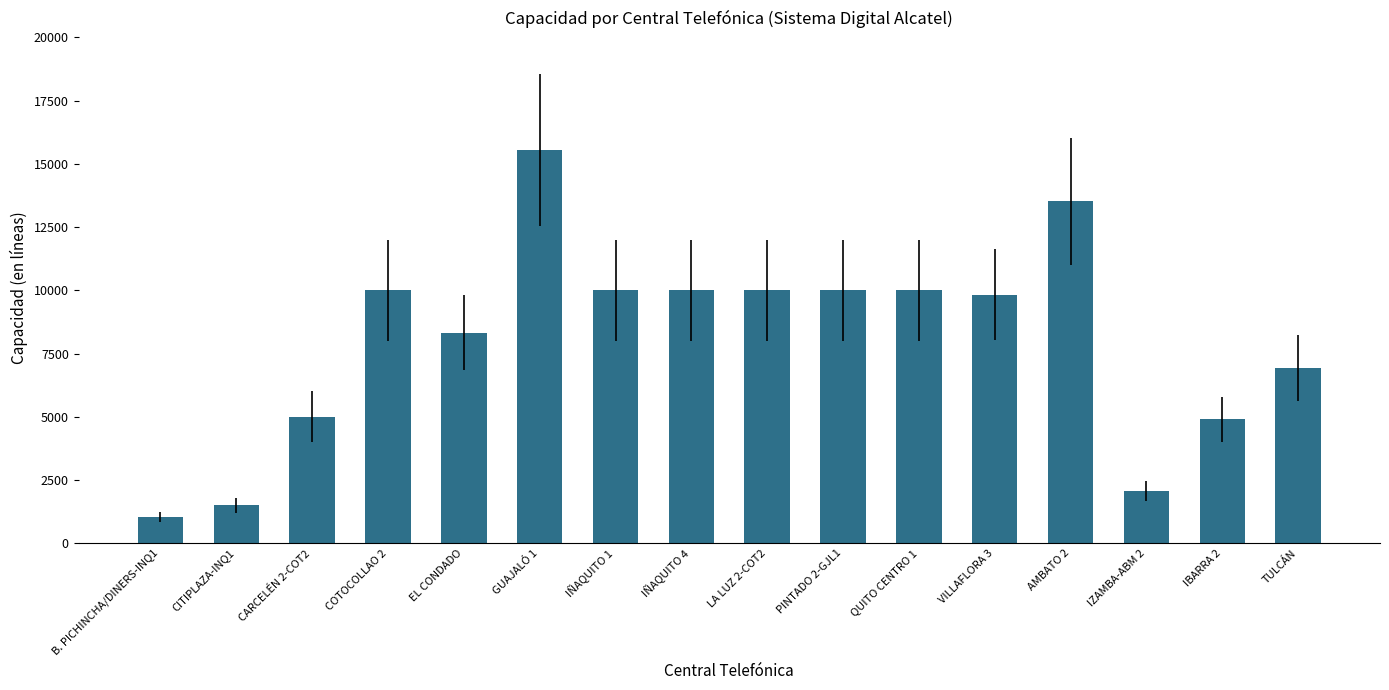

What is the difference between the second highest and minimum values?

12492